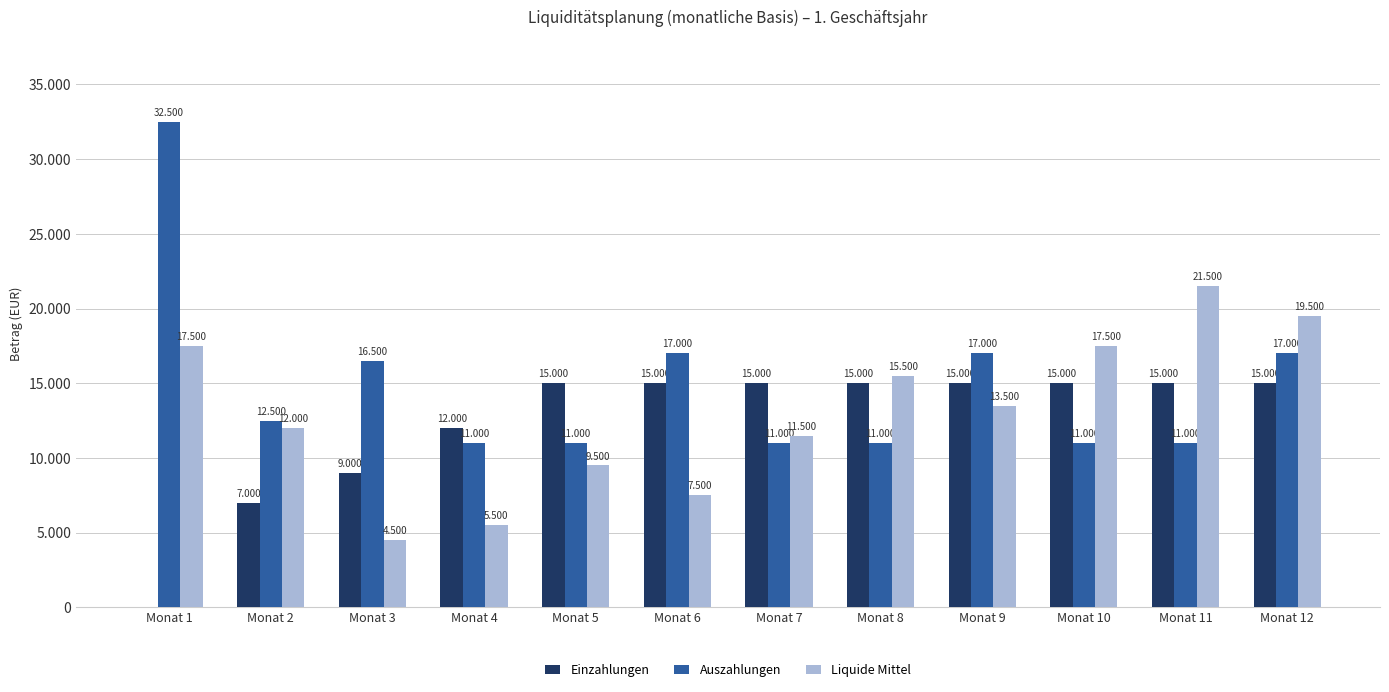

What is the average value of the Auszahlungen series?

14875